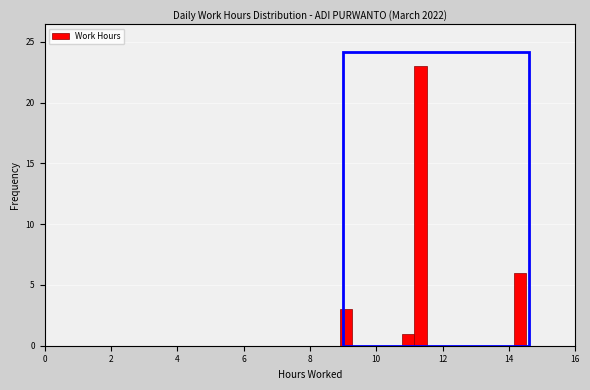

Around what value on the x-axis is the tallest bar? Give the approximate position of its centre, as read against the axis.

11.4